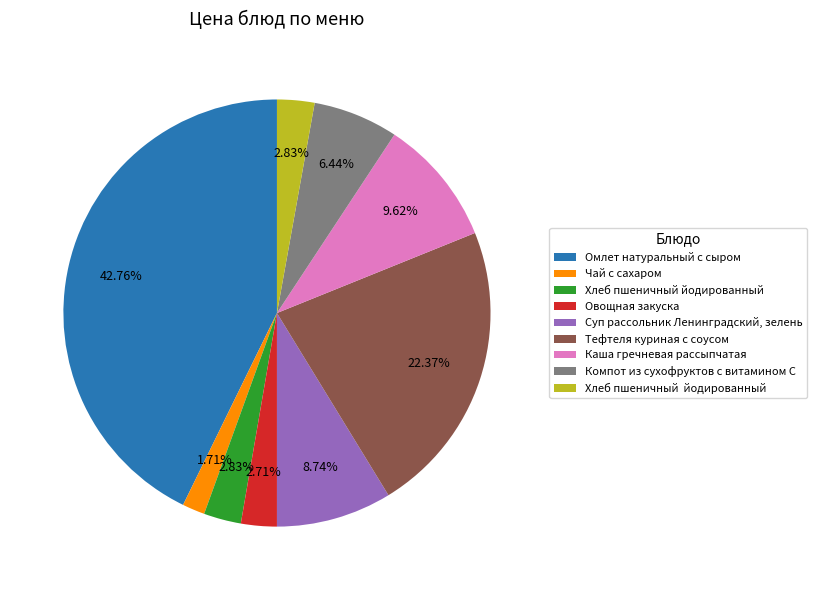

Is there any slice that represents more than half of the pie?

No